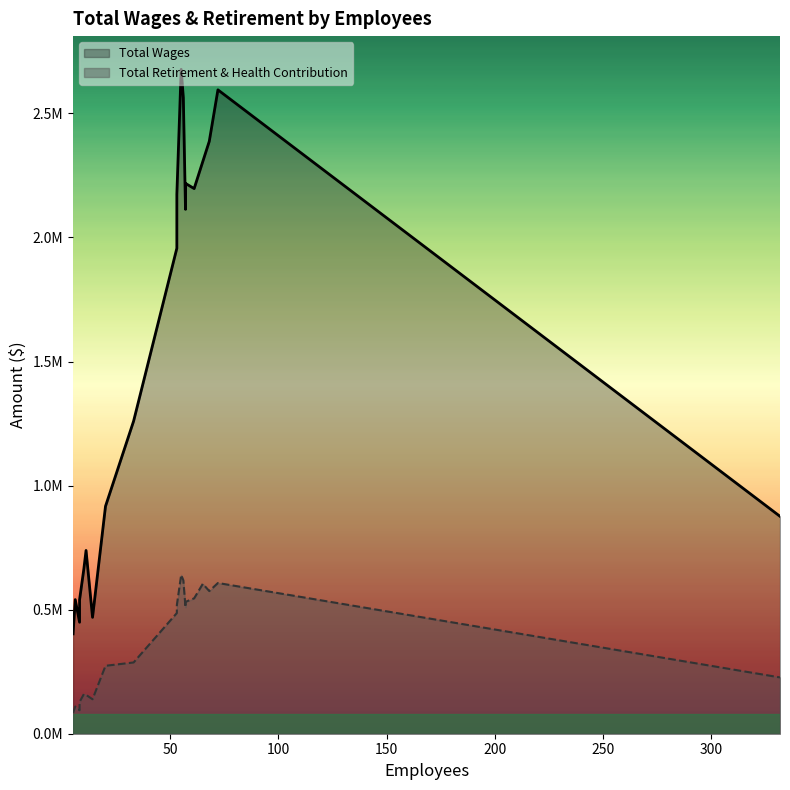

What value does the Total Retirement & Health Contribution series have at 68, to the nearest 100?

574900